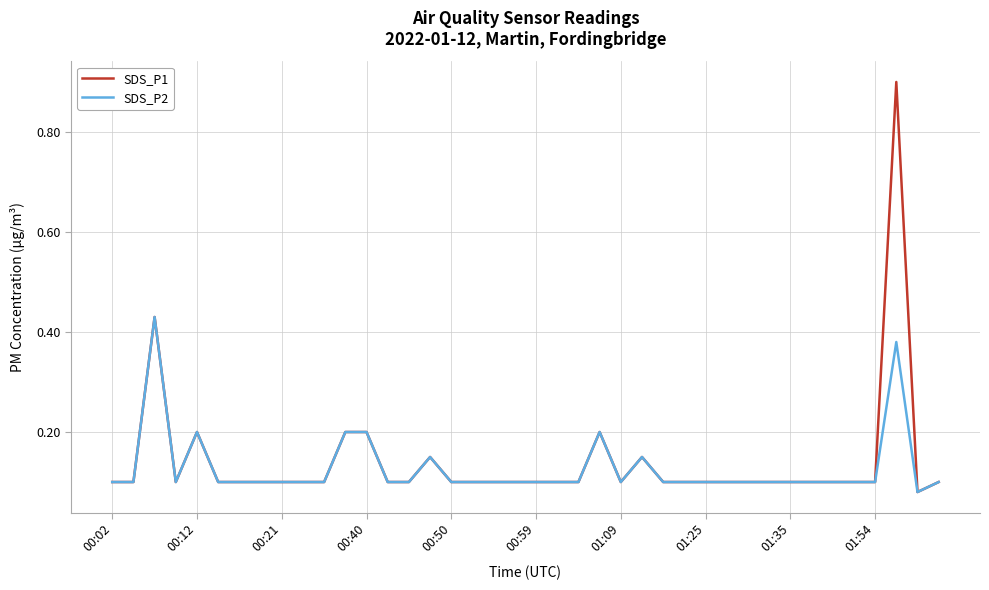

Which series has the largest range (max minus min)?

SDS_P1